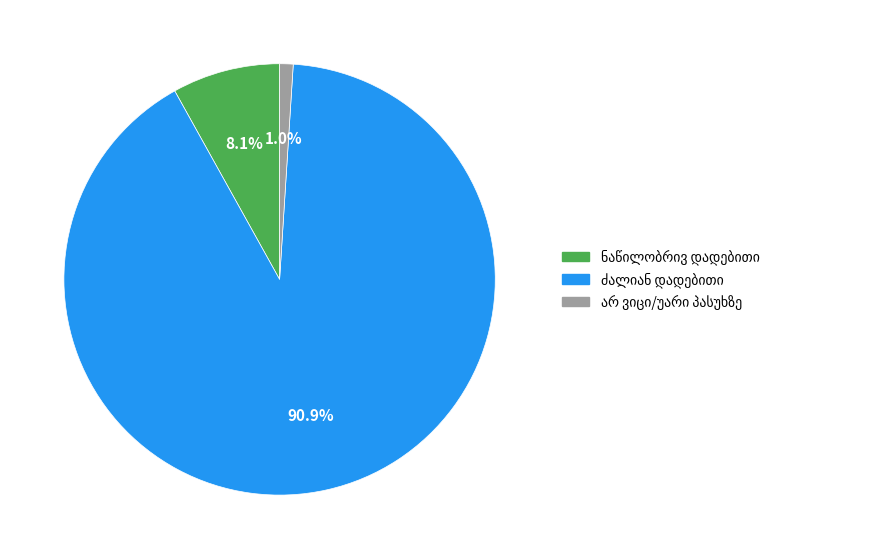

To the nearest percent, what percentage of the pie is ნაწილობრივ დადებითი?

8%